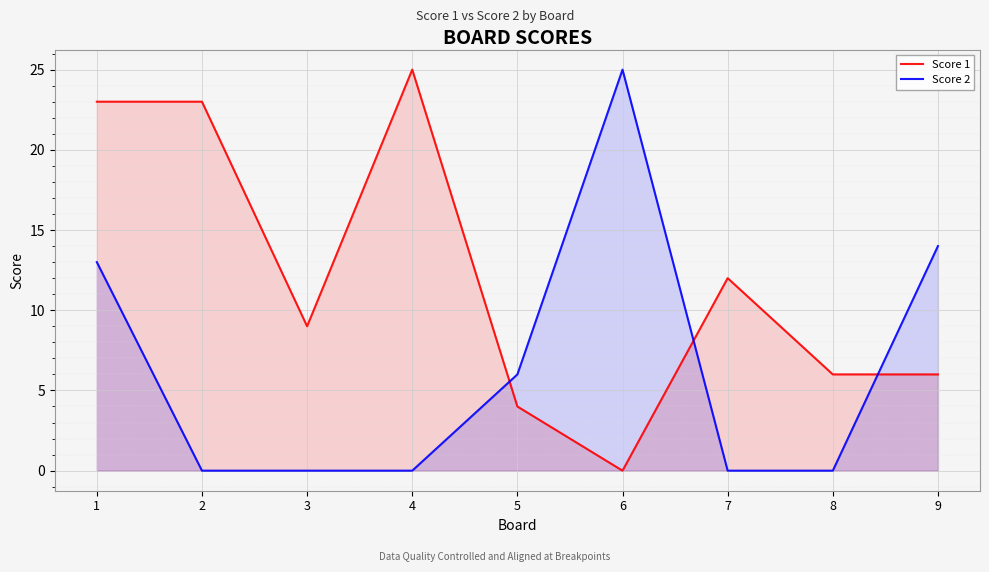

At 7, list the series in order from largest to smallest.

Score 1, Score 2